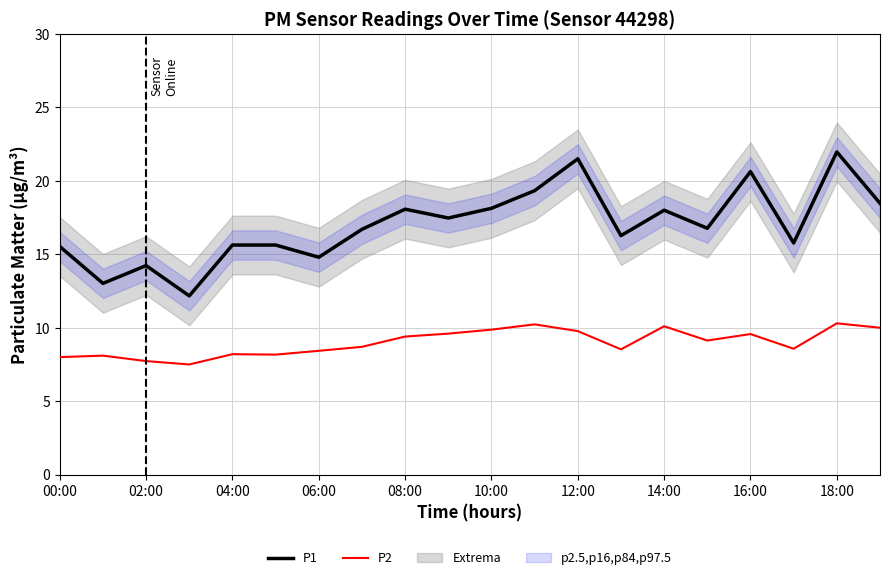

Which series has the largest range (max minus min)?

P1